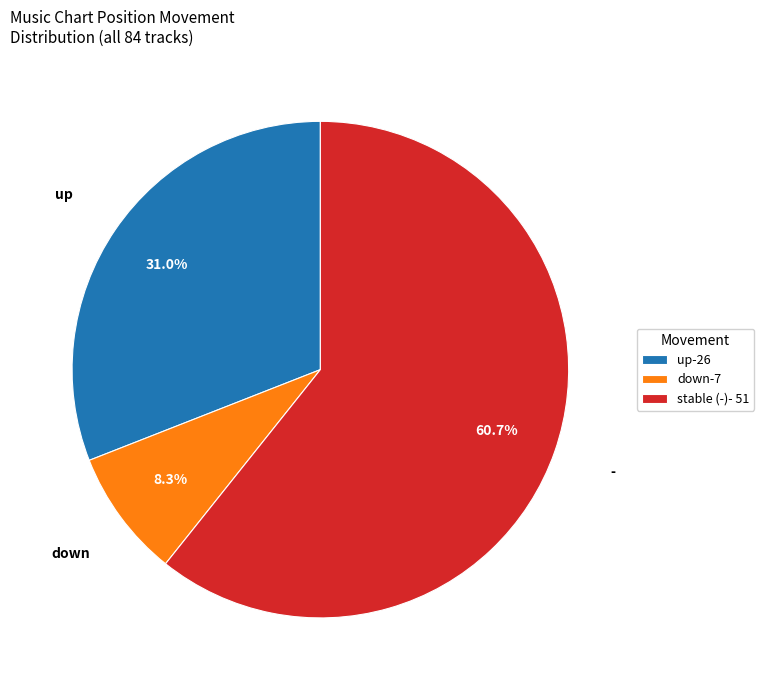

Rank the categories by value from highest to lowest.

stable (-)- 51, up-26, down-7